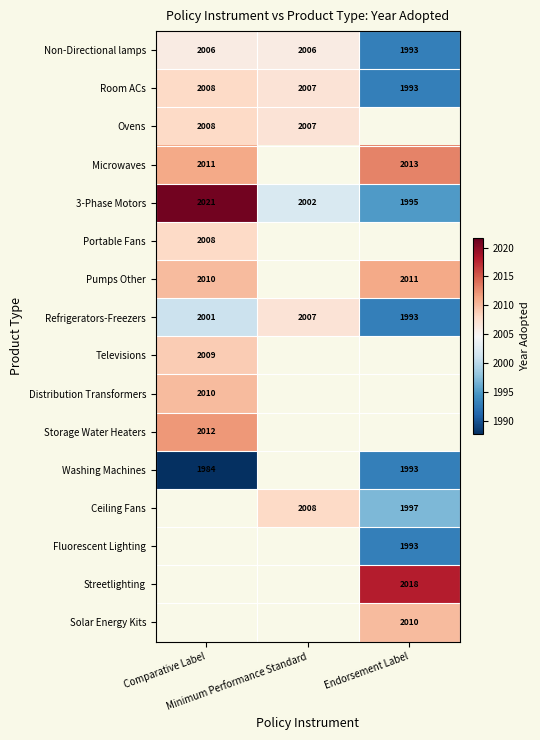

What is the spread (max minus min) of values at Minimum Performance Standard?

6.0